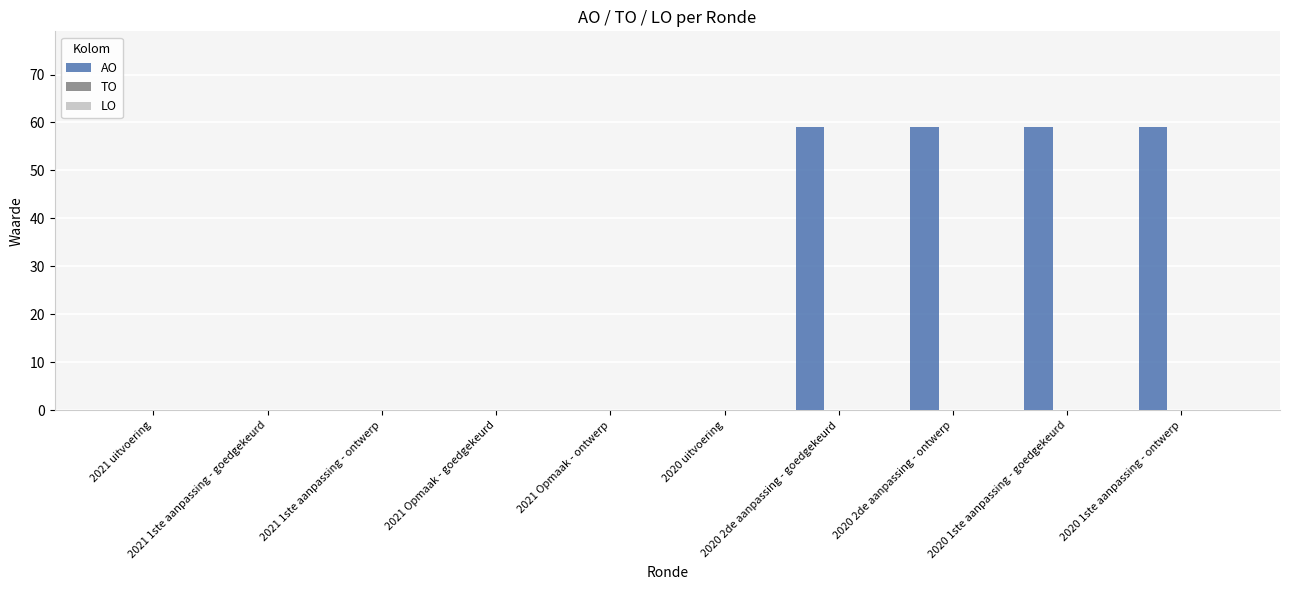

Count the number of data series in this chart.

1